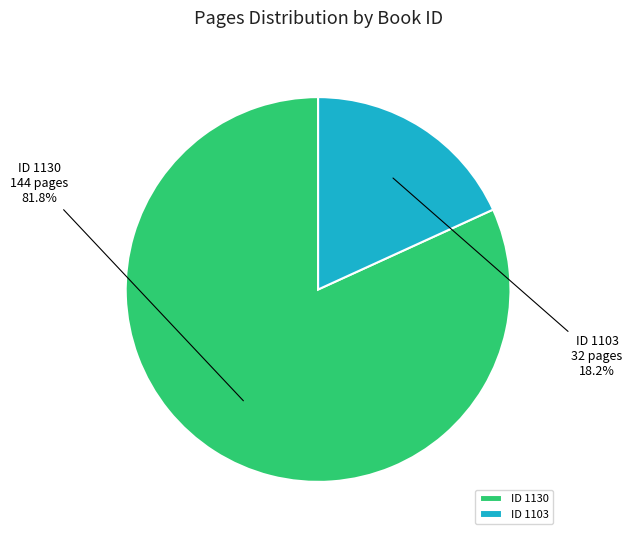

Which slice represents more than half of the pie?

ID 1130